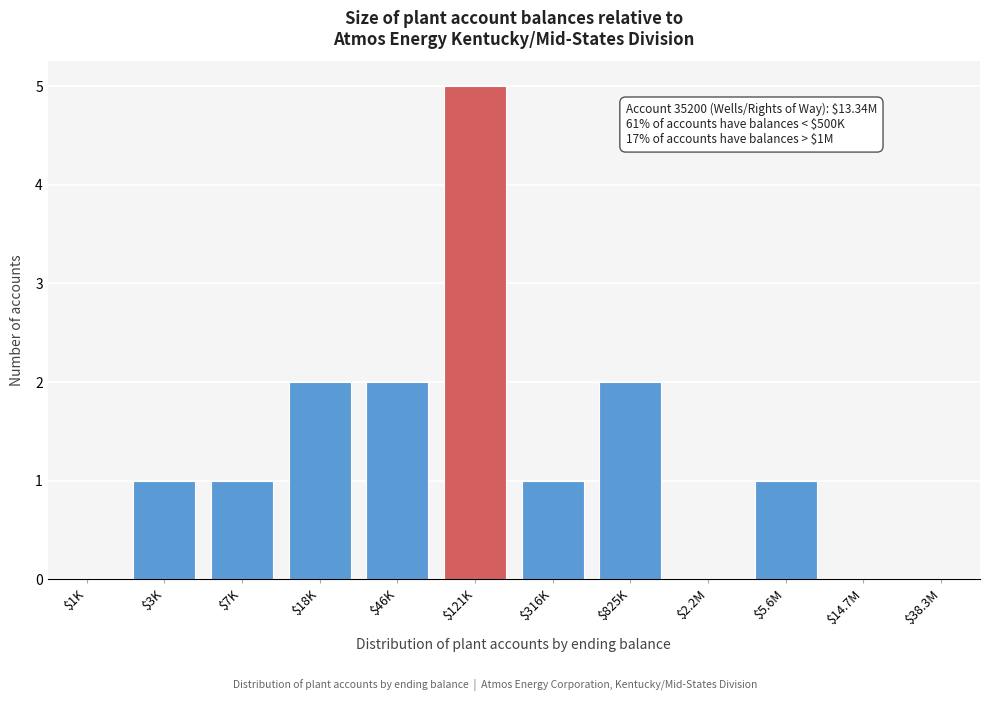

What is the approximate value at $121K?

5